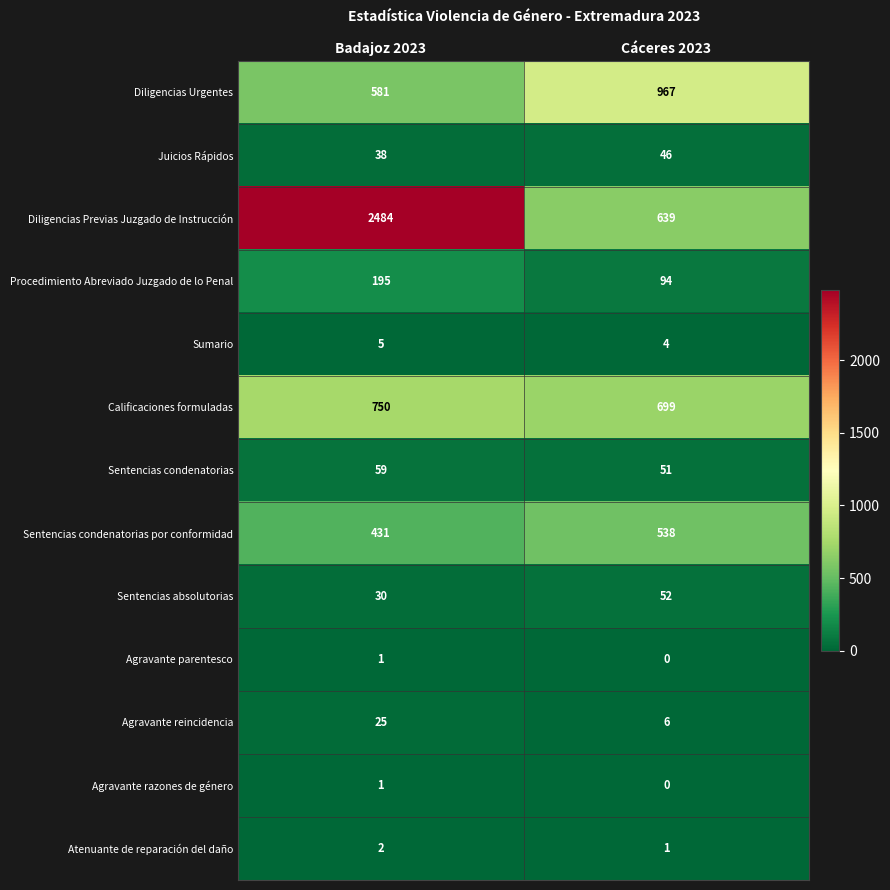

Which category has the highest value in the Diligencias Previas Juzgado de Instrucción series?

Badajoz 2023